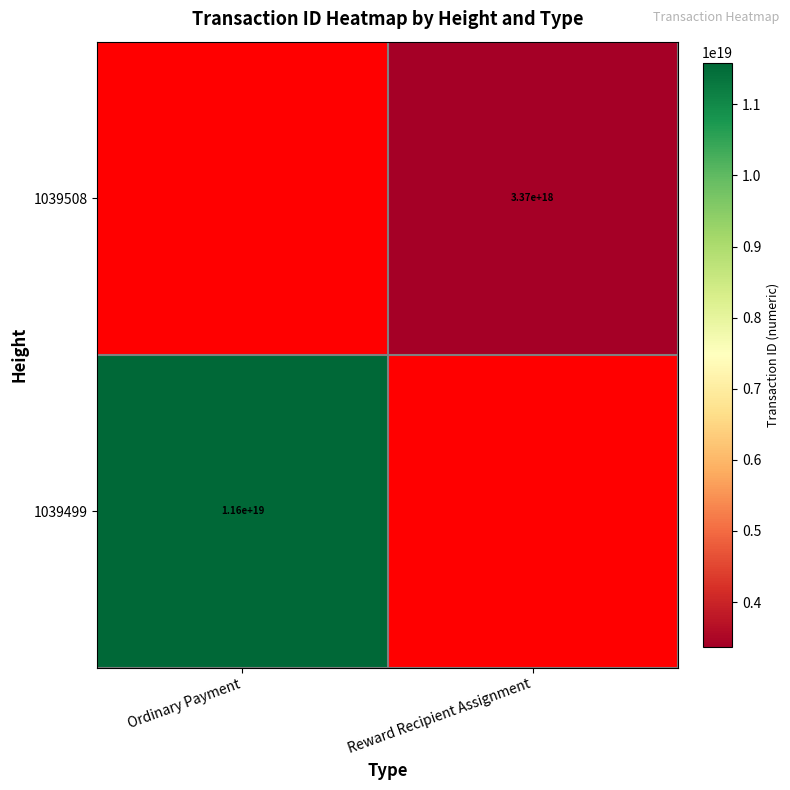

The 1039499 series shows 11600000000000000000 at Ordinary Payment. True or false?

True